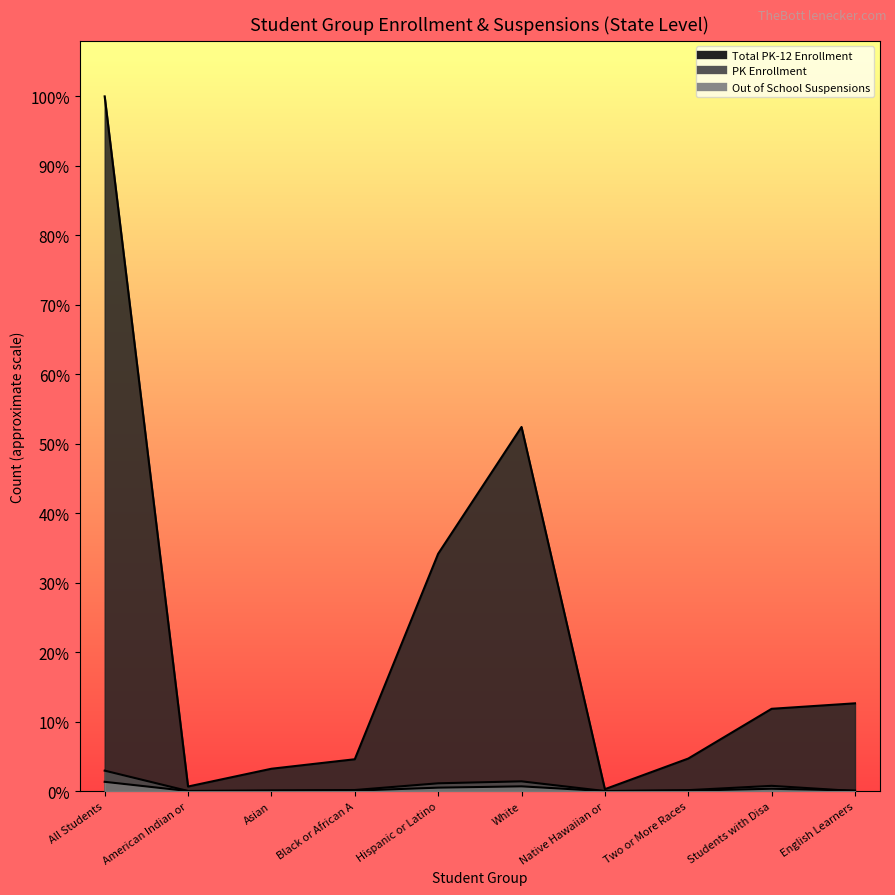

At which label does Total PK-12 Enrollment reach its minimum?

Native Hawaiian or